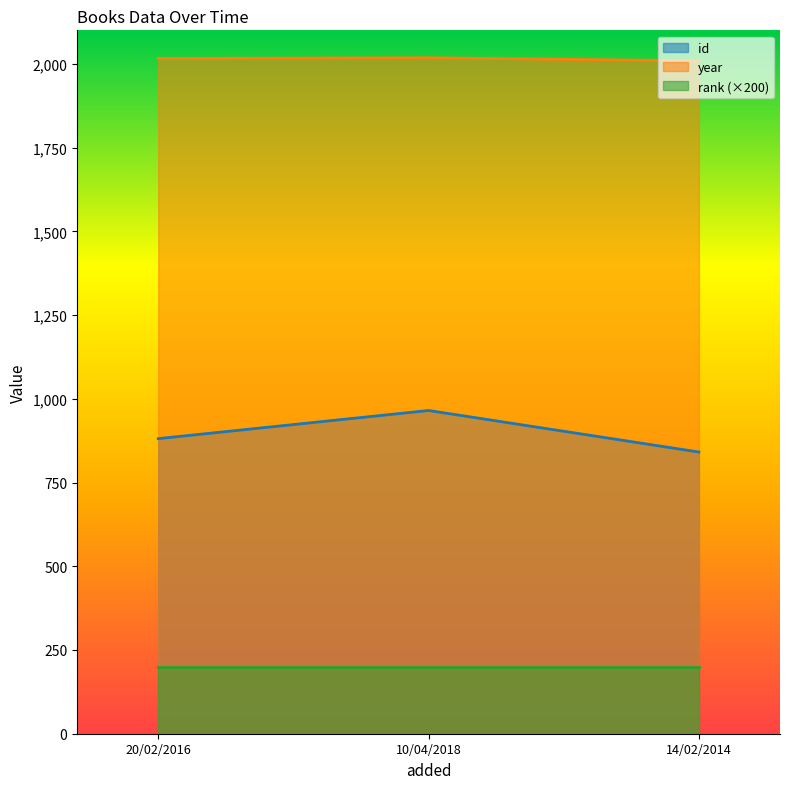

At which category does the chart reach its minimum across all series?

14/02/2014